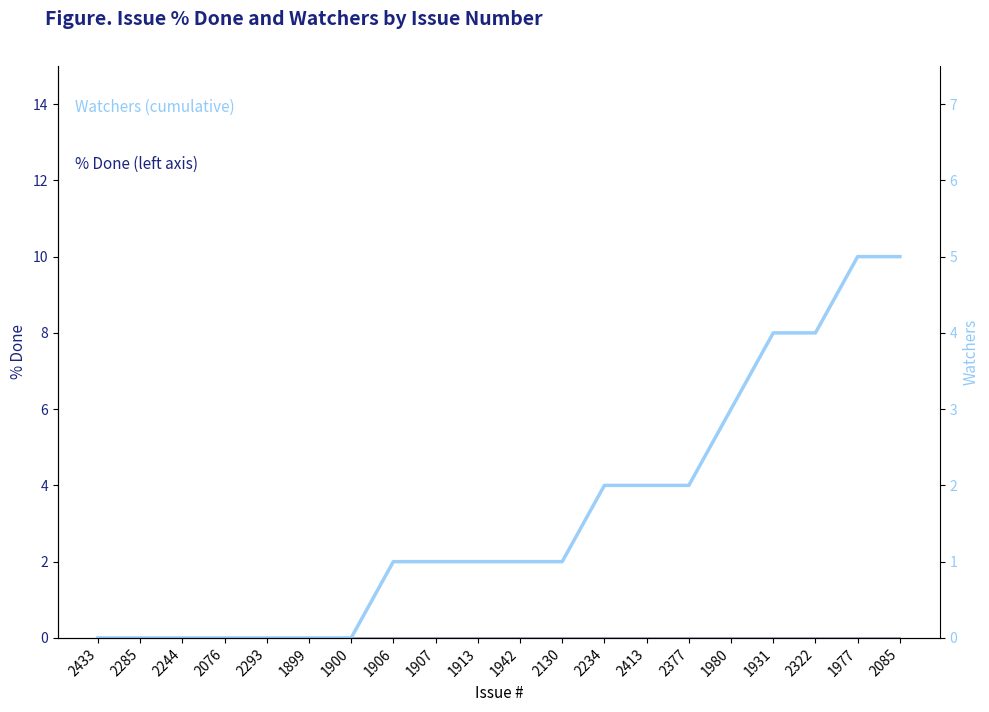

At which category does the chart reach its peak across all series?

1977